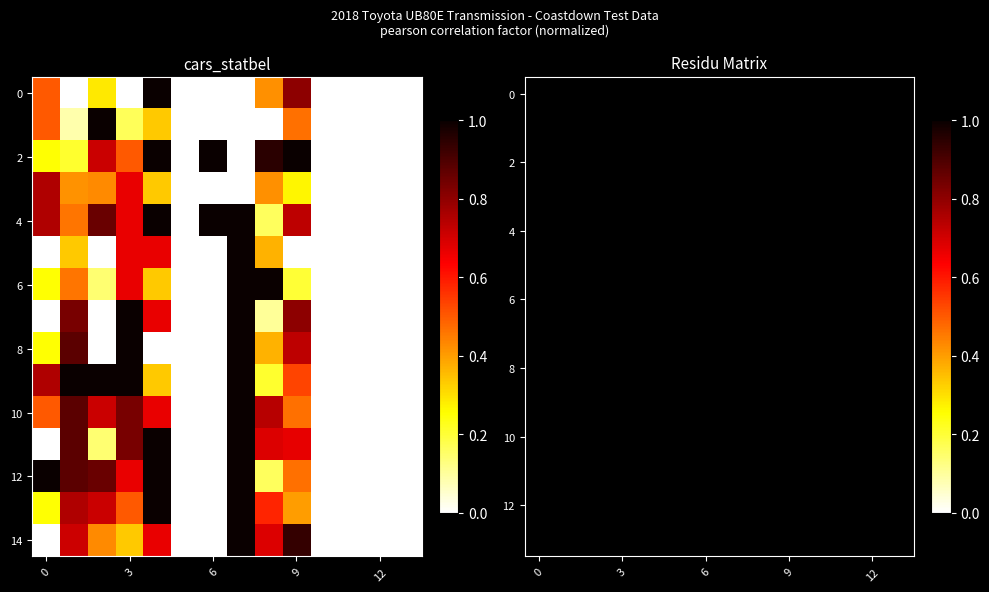

Which series has the widest spread of values?

14